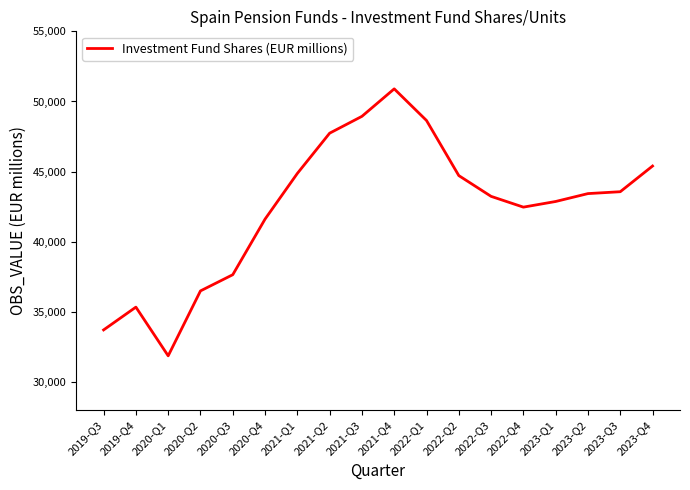

Is this an area chart (filled region under the line)?

No